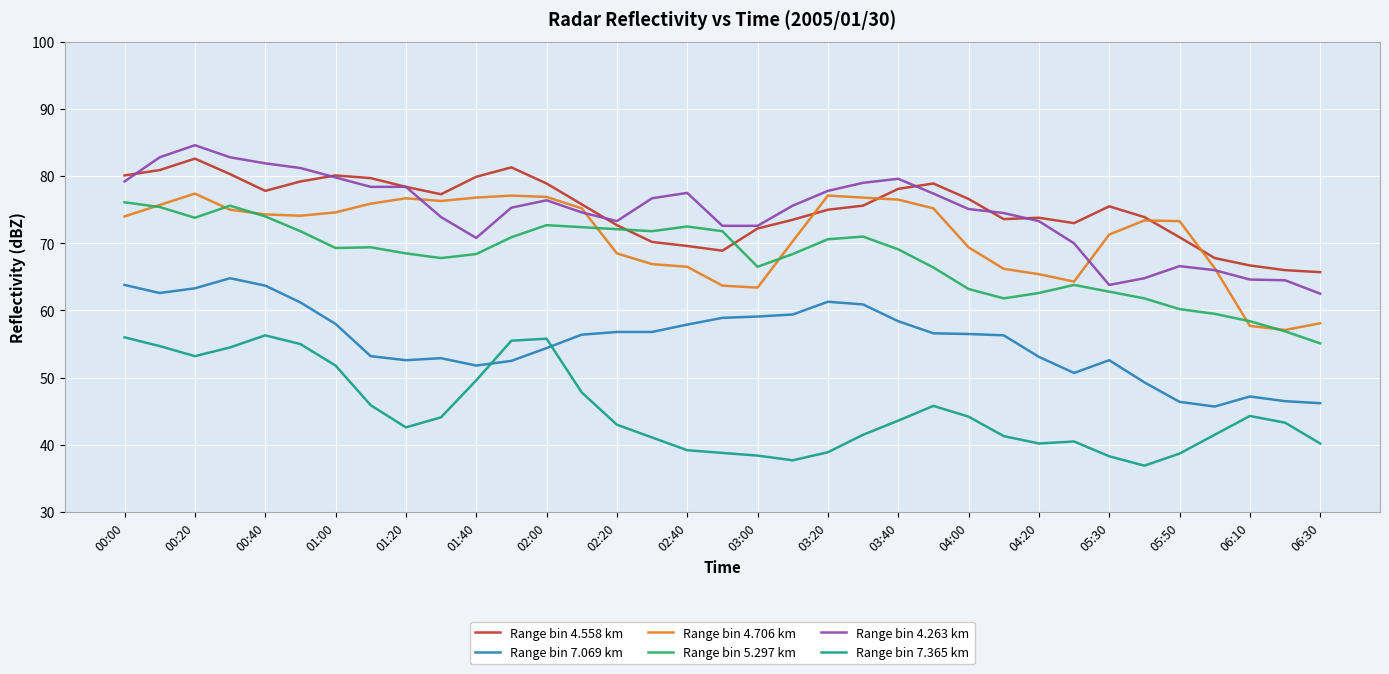

What is the maximum value shown in the chart?

84.6